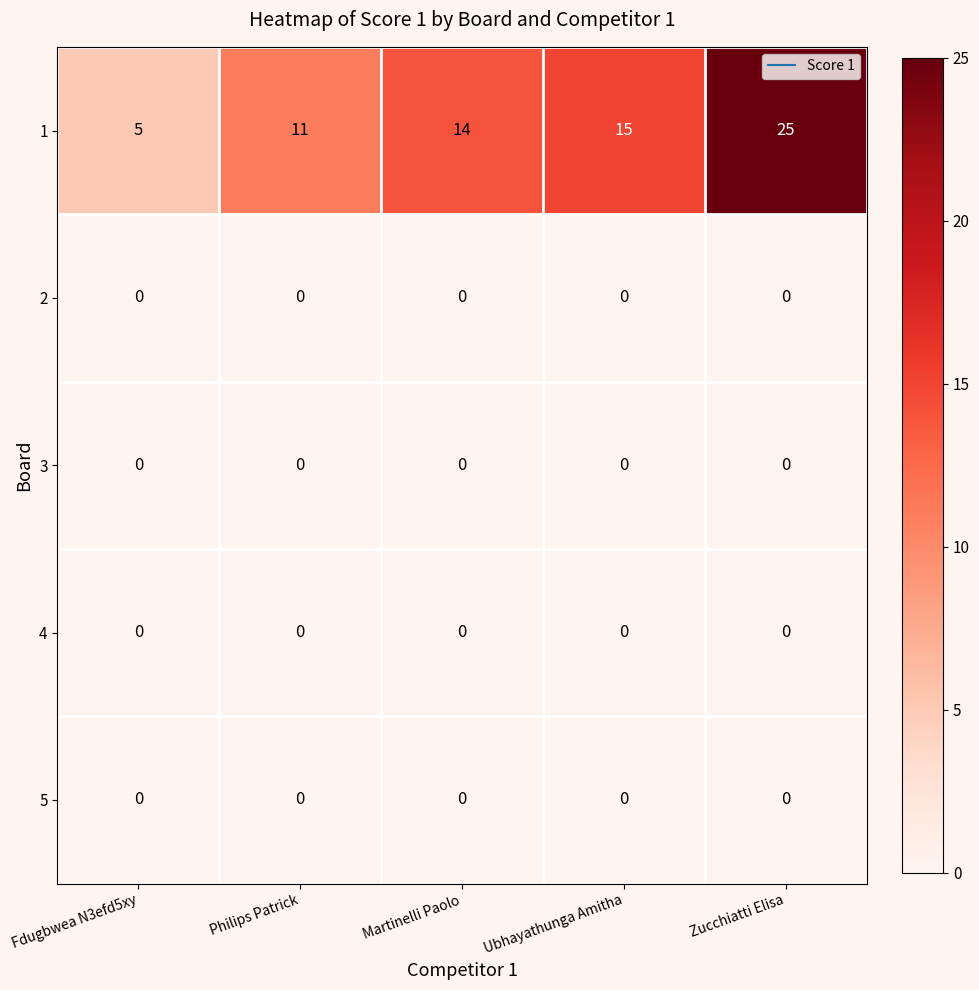

Reading left to right, what are all the values shown in this chart?

1: 5	11	14	15	25
2: 0	0	0	0	0
3: 0	0	0	0	0
4: 0	0	0	0	0
5: 0	0	0	0	0